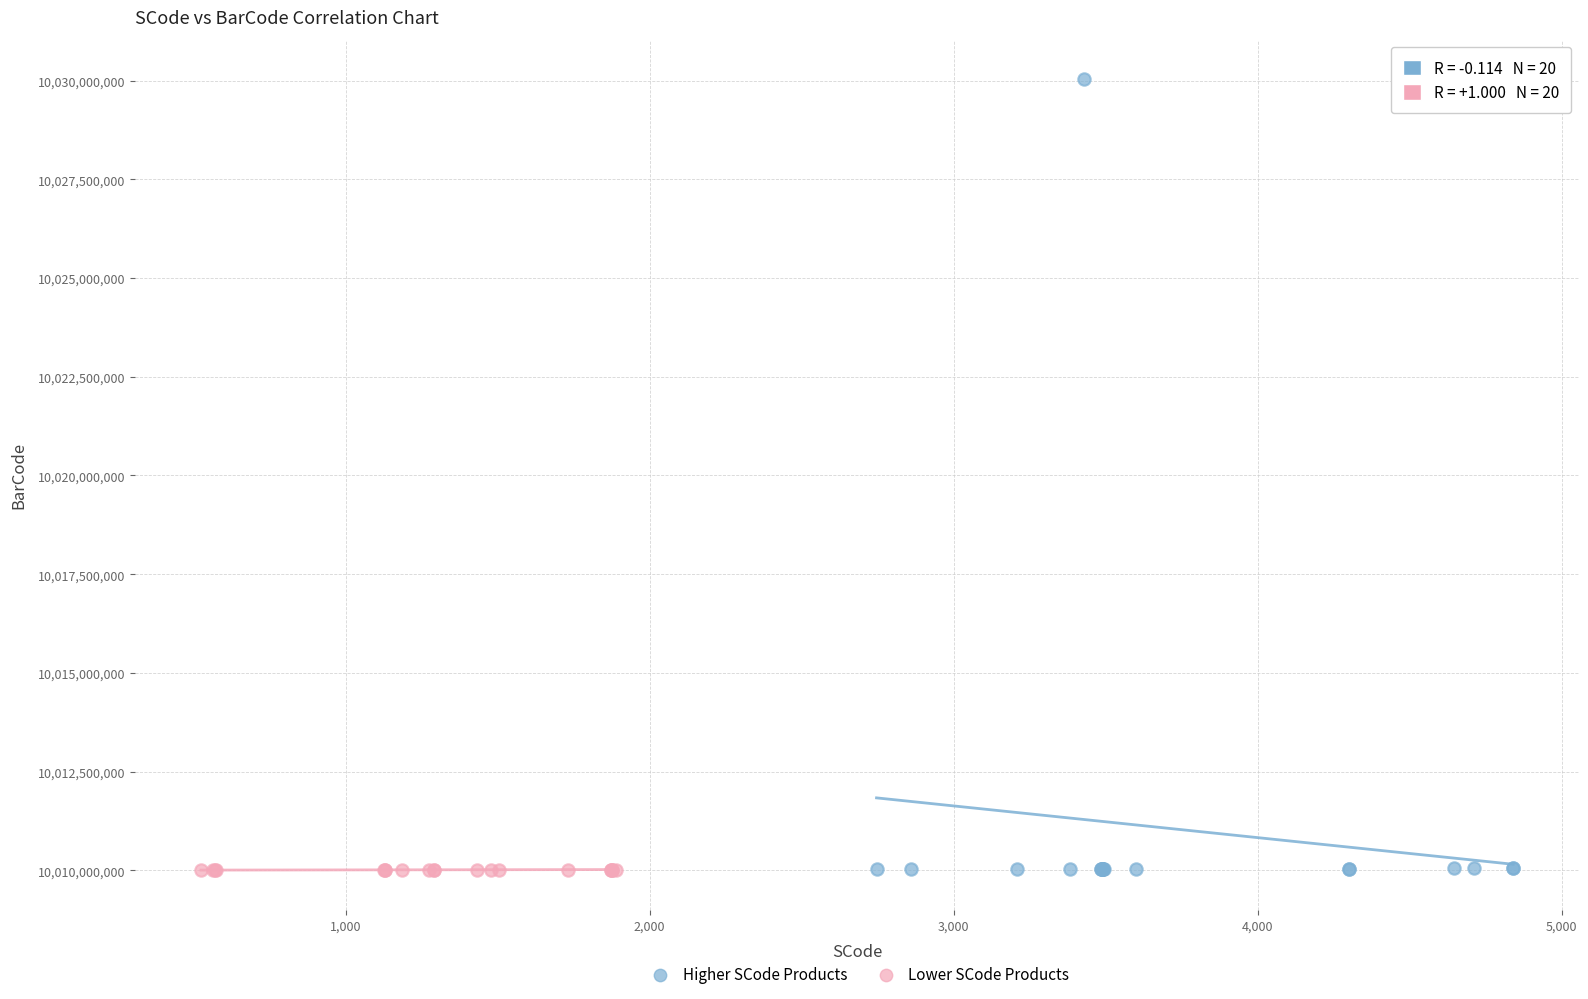

What are all the series names shown in the legend?

Higher SCode Products, Lower SCode Products